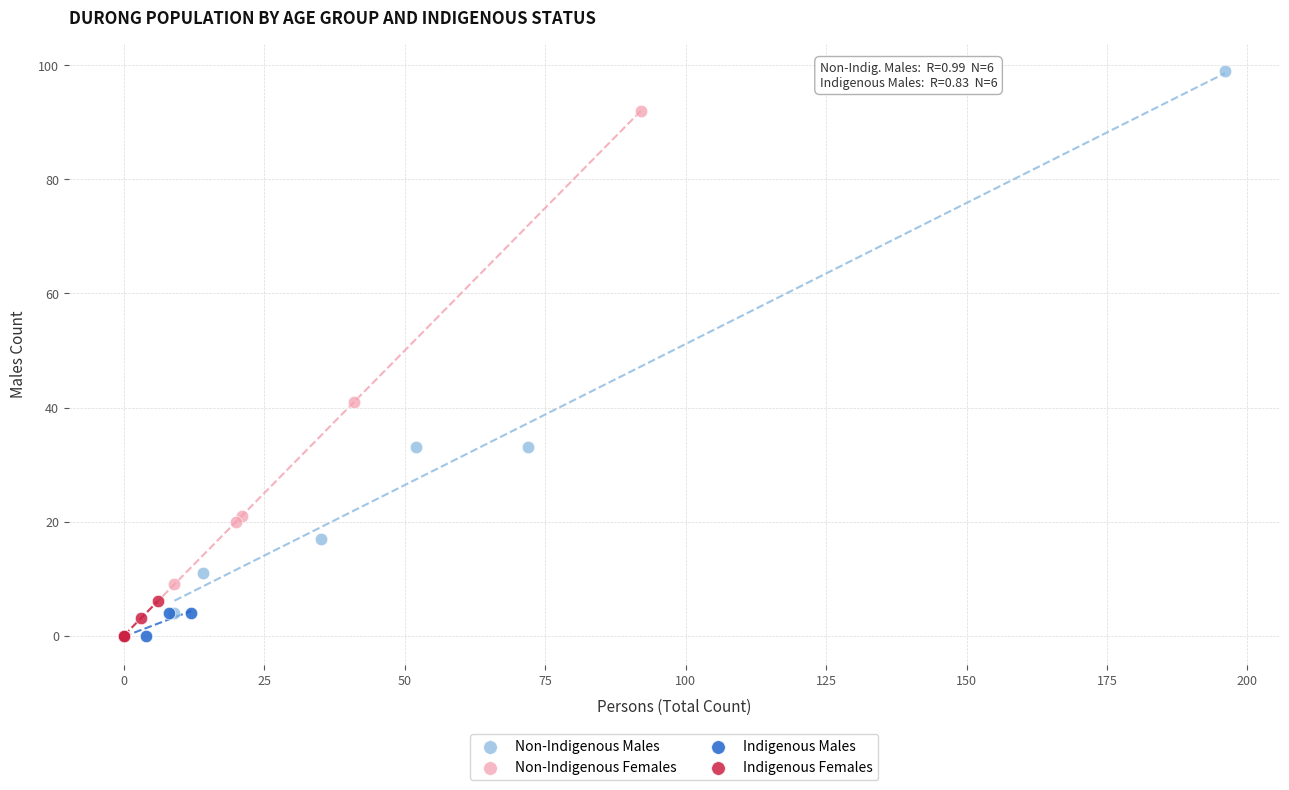

Which series has the widest spread of Y values?

Non-Indigenous Males